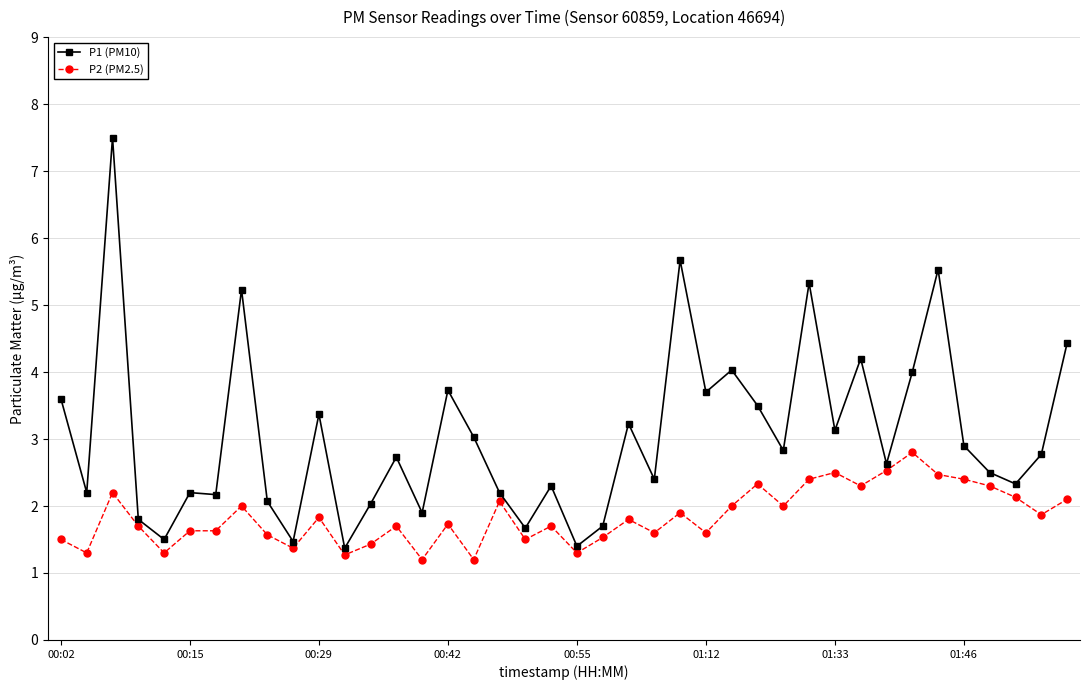

What is the difference between the maximum and minimum values in the P2 (PM2.5) series?

1.6